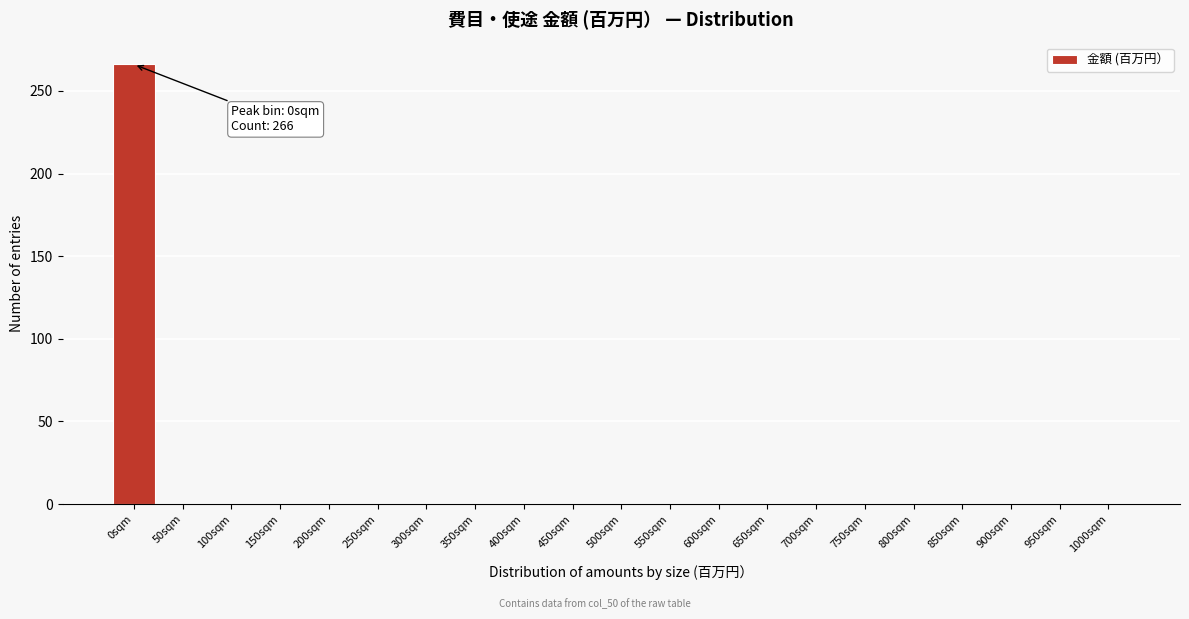

Reading right to left, what are all the values shown in this chart?

1000sqm=0	950sqm=0	900sqm=0	850sqm=0	800sqm=0	750sqm=0	700sqm=0	650sqm=0	600sqm=0	550sqm=0	500sqm=0	450sqm=0	400sqm=0	350sqm=0	300sqm=0	250sqm=0	200sqm=0	150sqm=0	100sqm=0	50sqm=0	0sqm=266